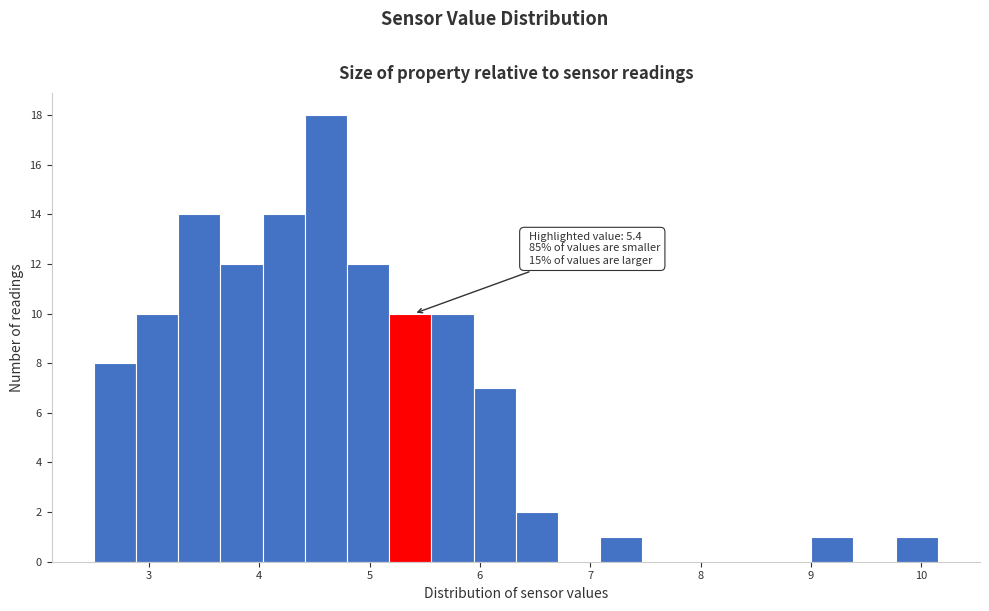

Around what value on the x-axis is the tallest bar? Give the approximate position of its centre, as read against the axis.

4.6